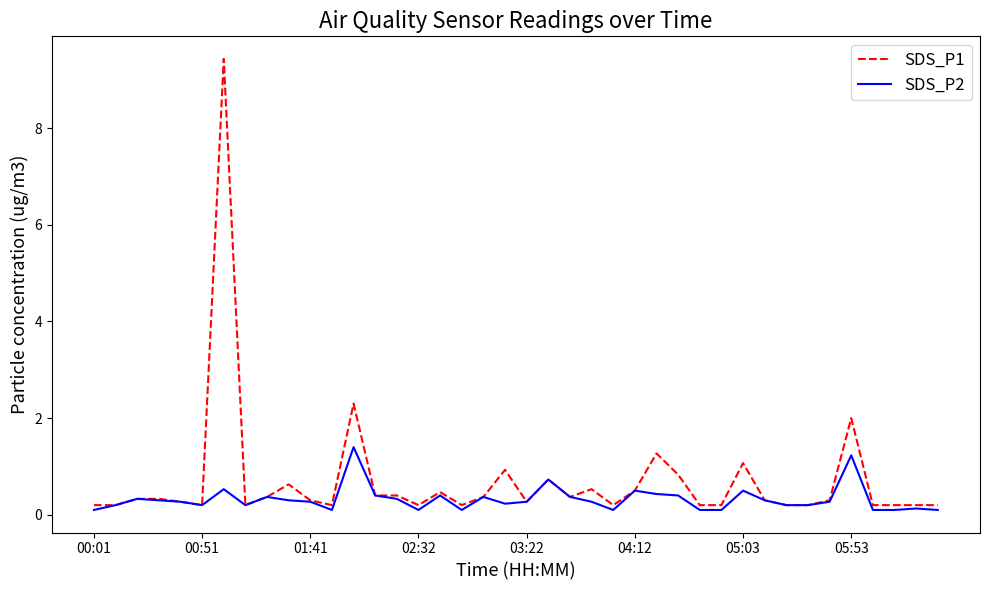

List the series in order of their peak value, highest first.

SDS_P1, SDS_P2